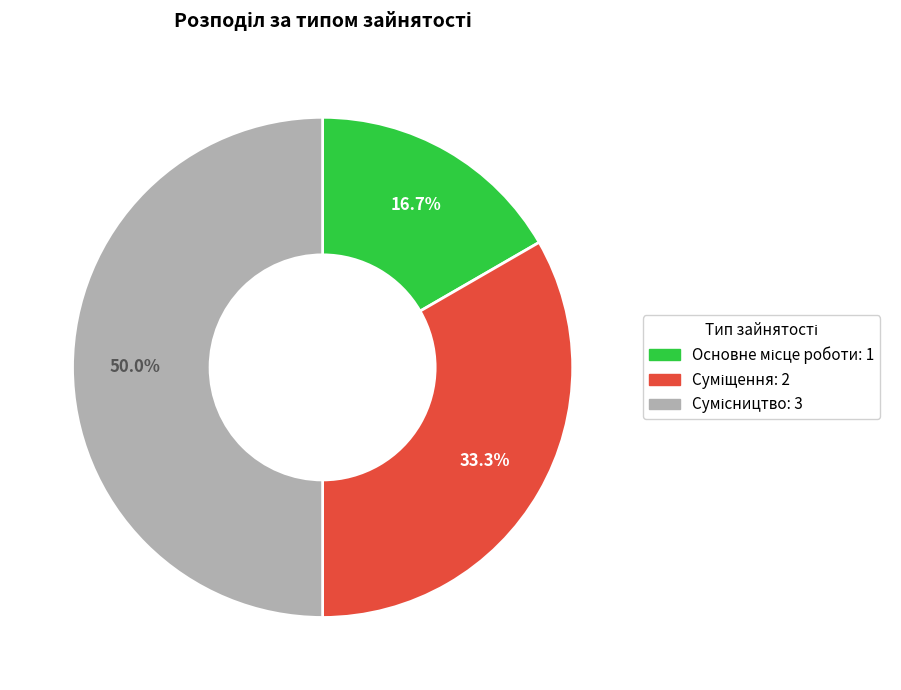

Rank the categories by value from highest to lowest.

Сумісництво, Суміщення, Основне місце роботи